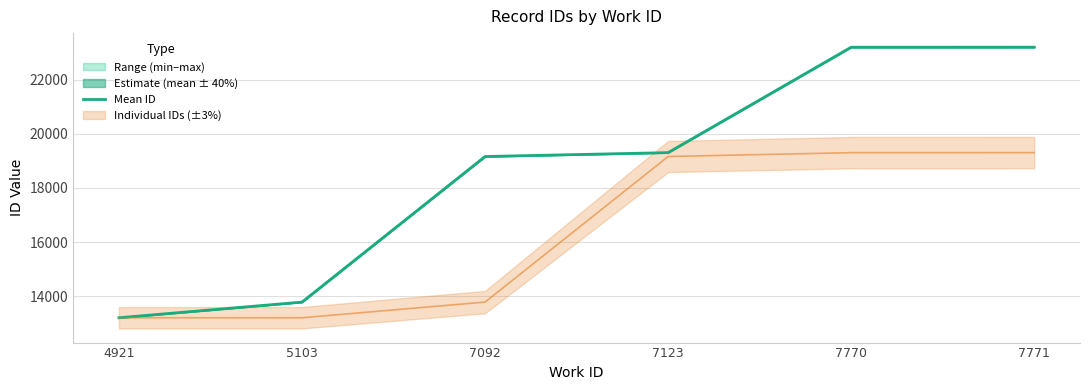

The chart shows a value of 13957.1 at 7771. True or false?

False